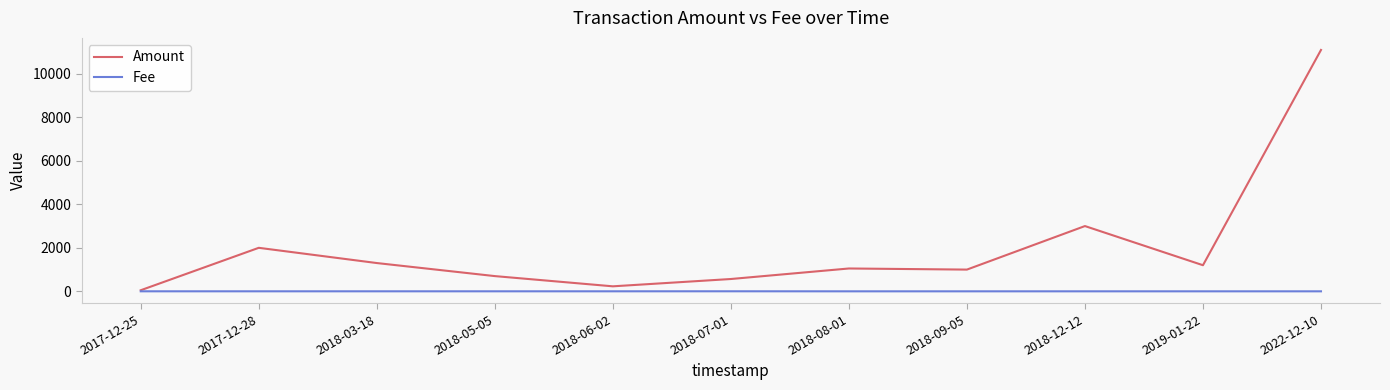

Rank the series by their maximum value, from lowest to highest.

Fee, Amount